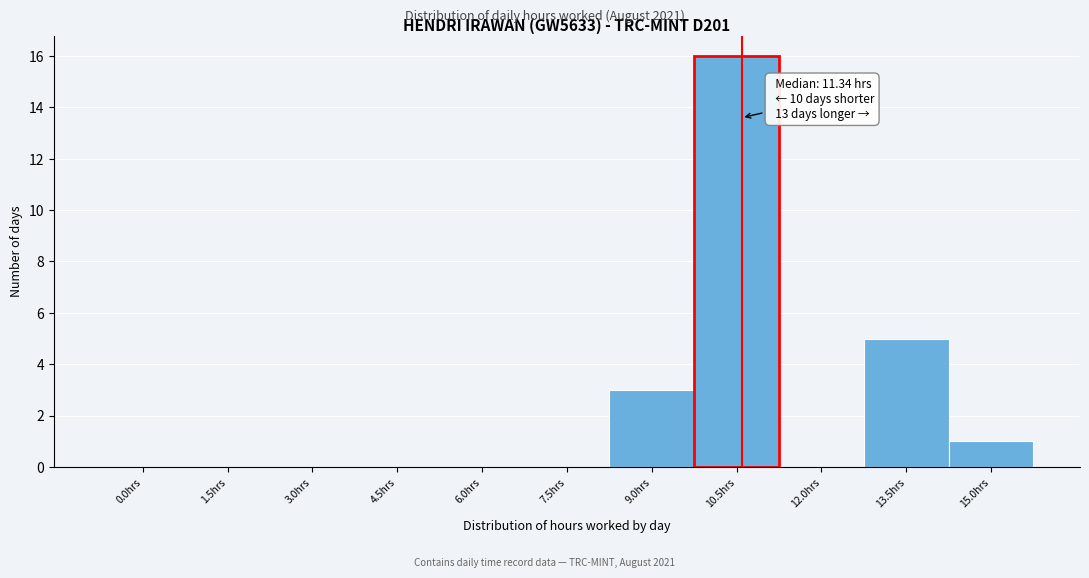

Reading left to right, list all the values displayed in this chart.

0.0hrs=0	1.5hrs=0	3.0hrs=0	4.5hrs=0	6.0hrs=0	7.5hrs=0	9.0hrs=3	10.5hrs=16	12.0hrs=0	13.5hrs=5	15.0hrs=1